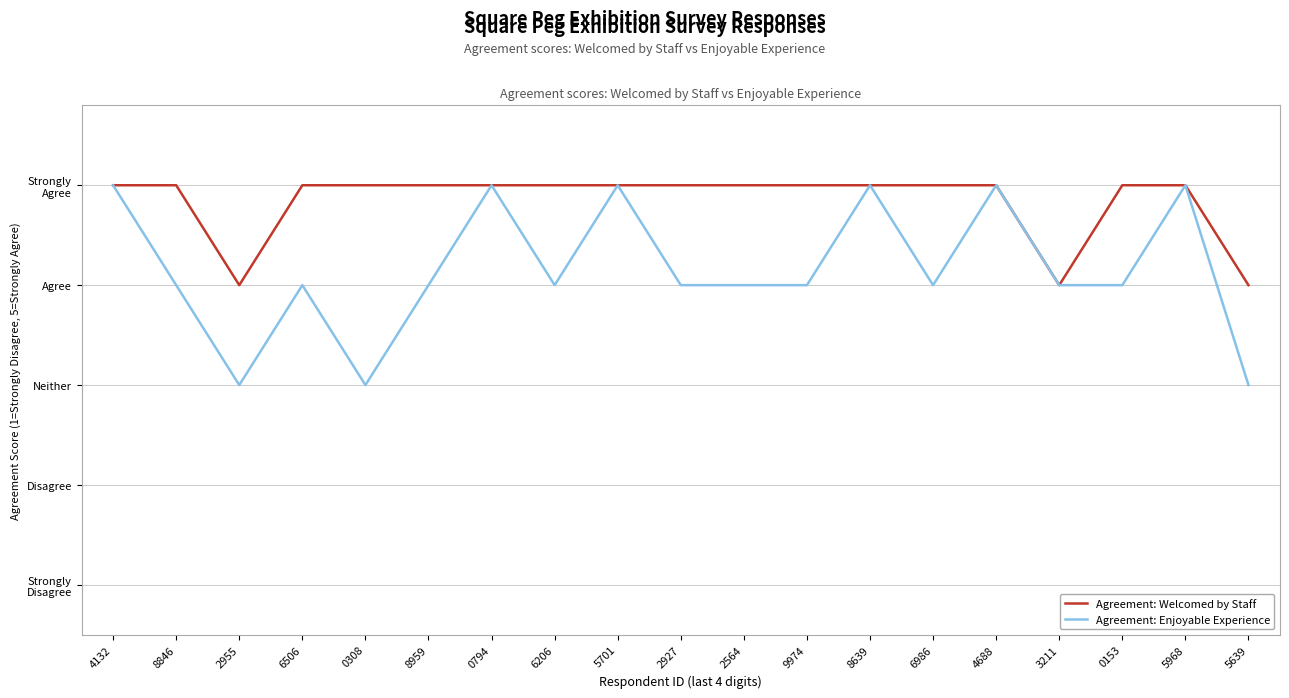

How many Agreement: Welcomed by Staff values are between 5 and 6?

16